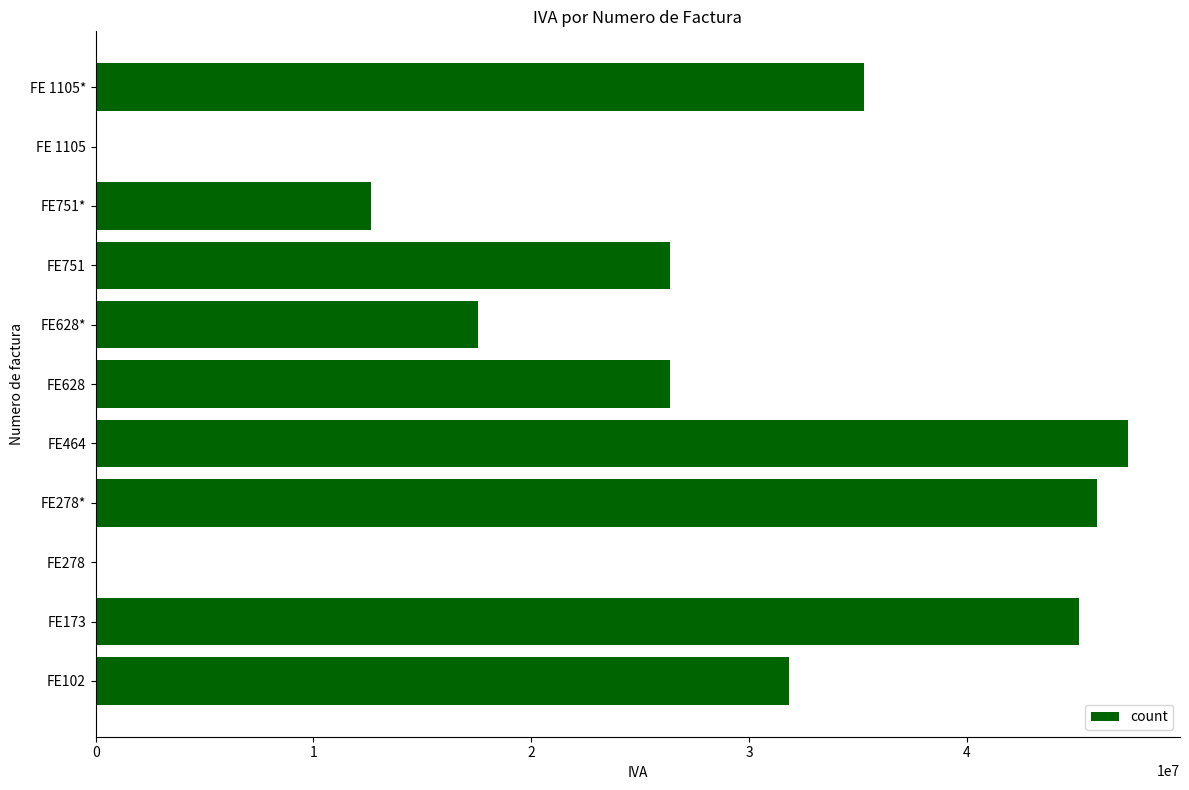

Is it true that the value at FE278* is 9257241?

False